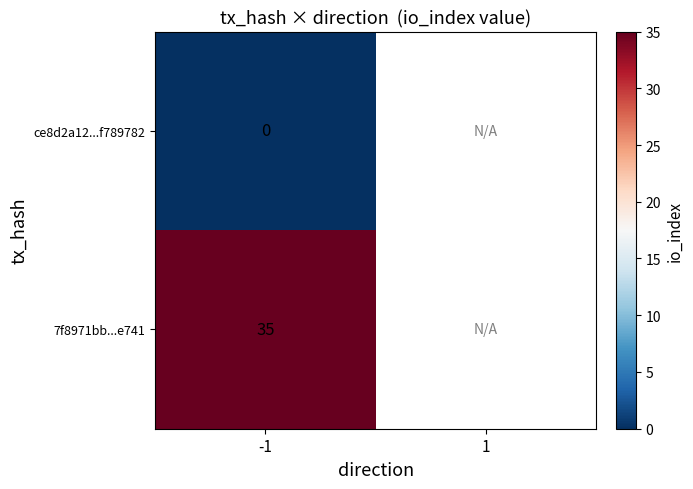

At -1, list the series in order from smallest to largest.

ce8d2a12...f789782, 7f8971bb...e741